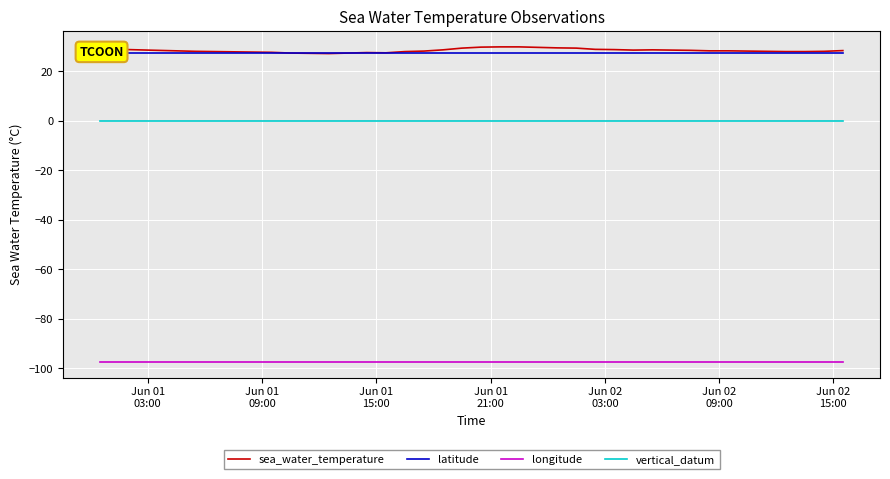

Reading left to right, transcribe all the data shown in this chart.

sea_water_temperature: 29.3	28.9	28.7	28.5	28.3	28.1	28.0	27.9	27.8	27.7	27.4	27.3	27.2	27.4	27.6	27.5	28.0	28.2	28.7	29.4	29.8	29.9	29.9	29.7	29.5	29.4	28.9	28.8	28.6	28.7	28.6	28.5	28.3	28.3	28.2	28.1	28.0	28.0	28.1	28.4
latitude: 27.5	27.5	27.5	27.5	27.5	27.5	27.5	27.5	27.5	27.5	27.5	27.5	27.5	27.5	27.5	27.5	27.5	27.5	27.5	27.5	27.5	27.5	27.5	27.5	27.5	27.5	27.5	27.5	27.5	27.5	27.5	27.5	27.5	27.5	27.5	27.5	27.5	27.5	27.5	27.5
longitude: -97.3	-97.3	-97.3	-97.3	-97.3	-97.3	-97.3	-97.3	-97.3	-97.3	-97.3	-97.3	-97.3	-97.3	-97.3	-97.3	-97.3	-97.3	-97.3	-97.3	-97.3	-97.3	-97.3	-97.3	-97.3	-97.3	-97.3	-97.3	-97.3	-97.3	-97.3	-97.3	-97.3	-97.3	-97.3	-97.3	-97.3	-97.3	-97.3	-97.3
vertical_datum: 0.0	0.0	0.0	0.0	0.0	0.0	0.0	0.0	0.0	0.0	0.0	0.0	0.0	0.0	0.0	0.0	0.0	0.0	0.0	0.0	0.0	0.0	0.0	0.0	0.0	0.0	0.0	0.0	0.0	0.0	0.0	0.0	0.0	0.0	0.0	0.0	0.0	0.0	0.0	0.0